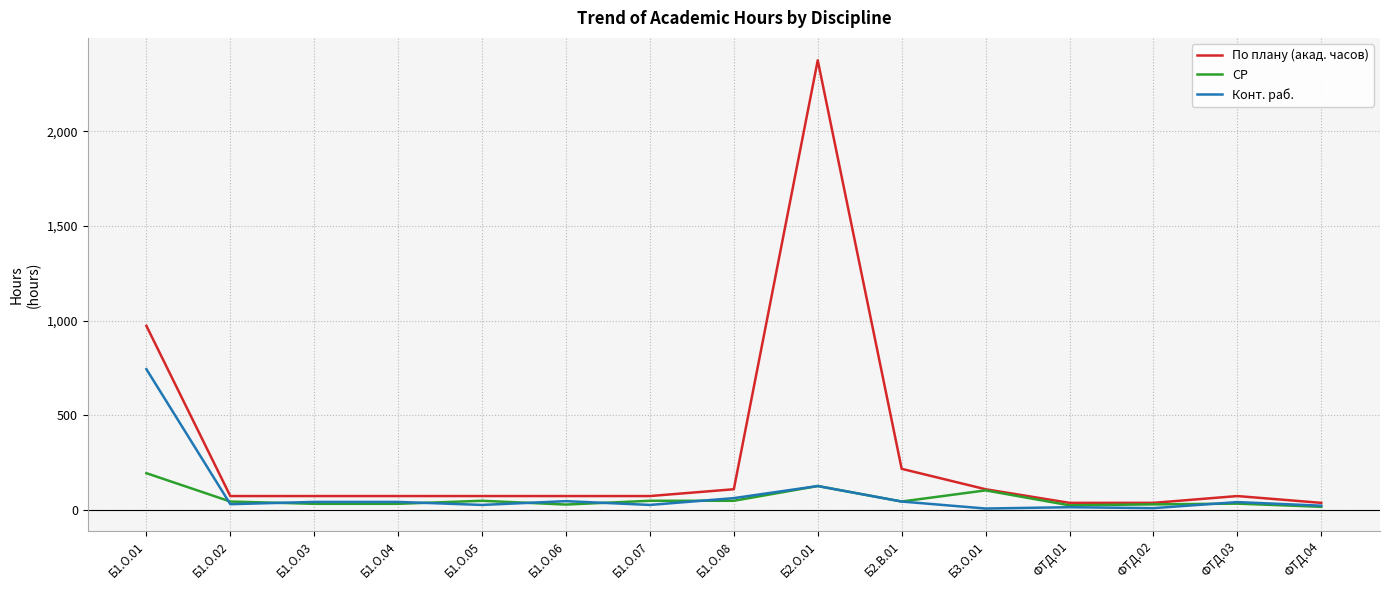

Where is По плану (акад. часов) nearest to the value 1206?

Б1.О.01